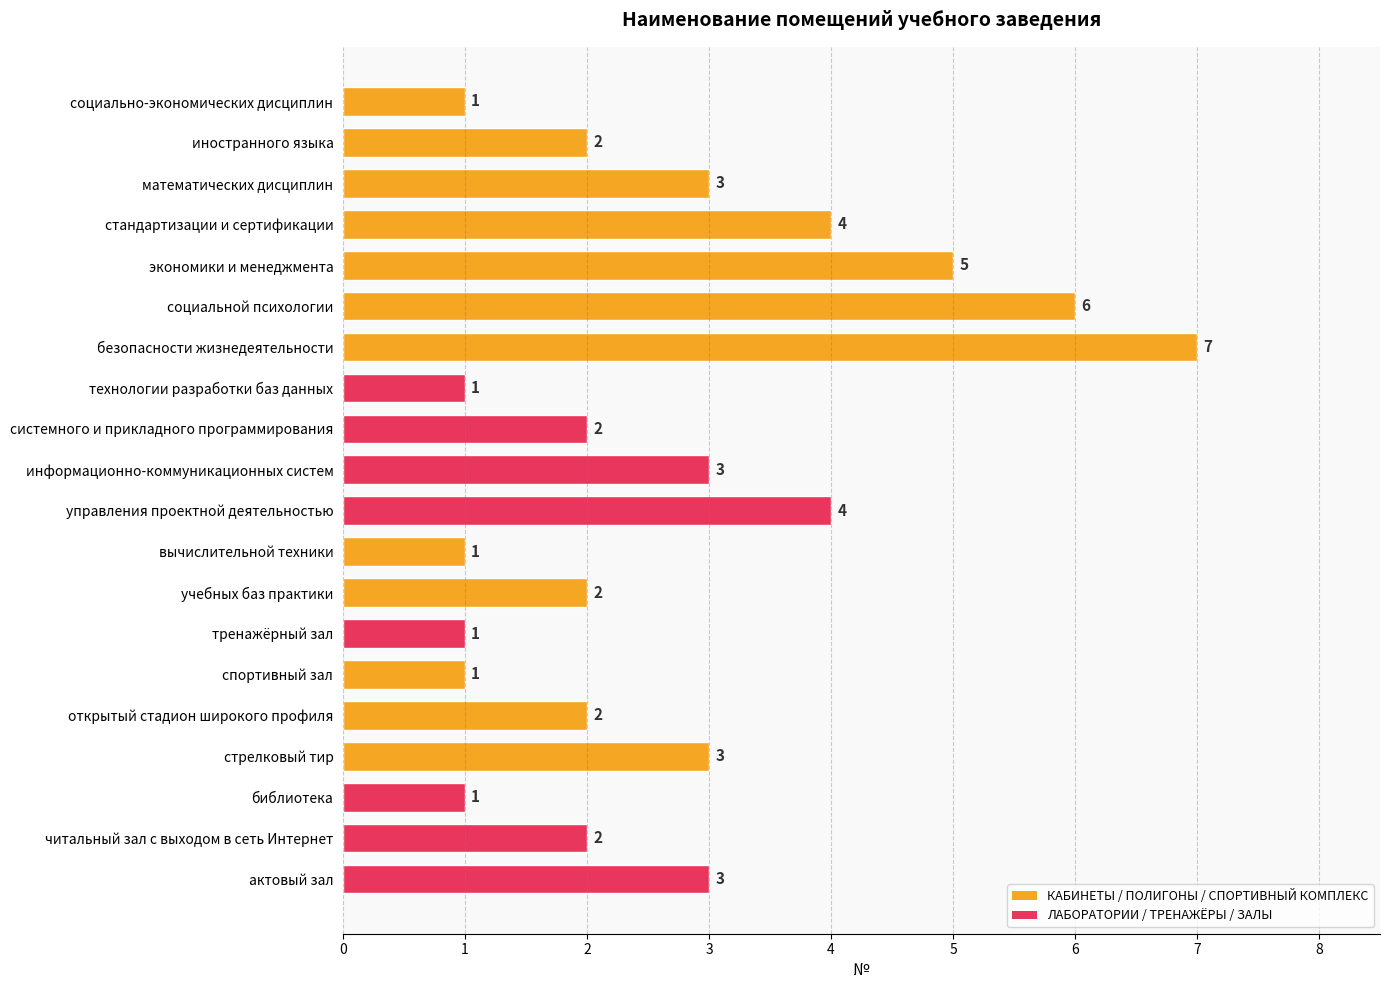

What is the smallest value displayed?

1